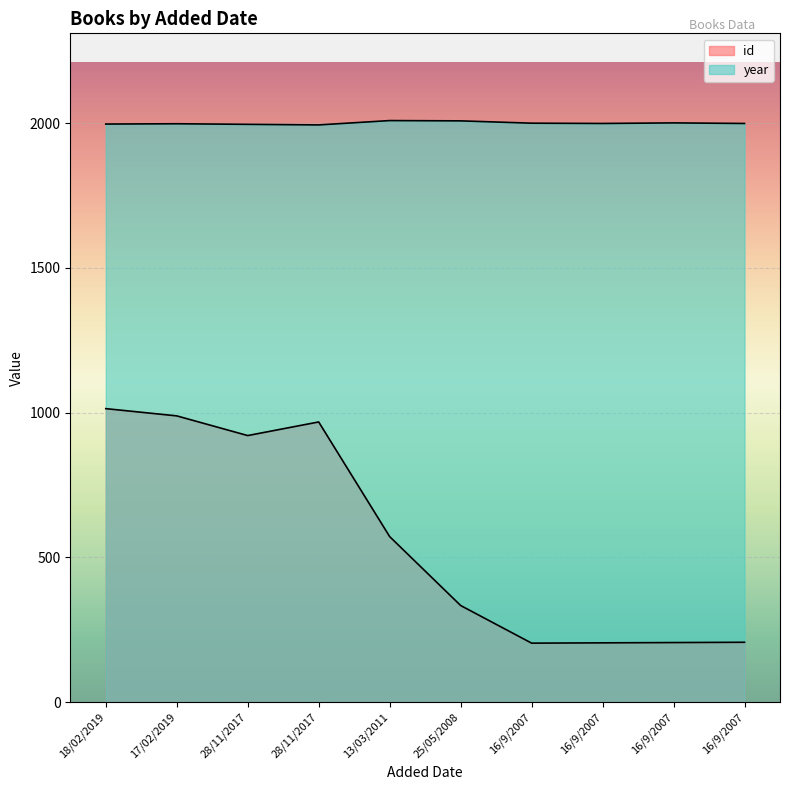

What is the difference between the maximum and second lowest values in the id series?

809